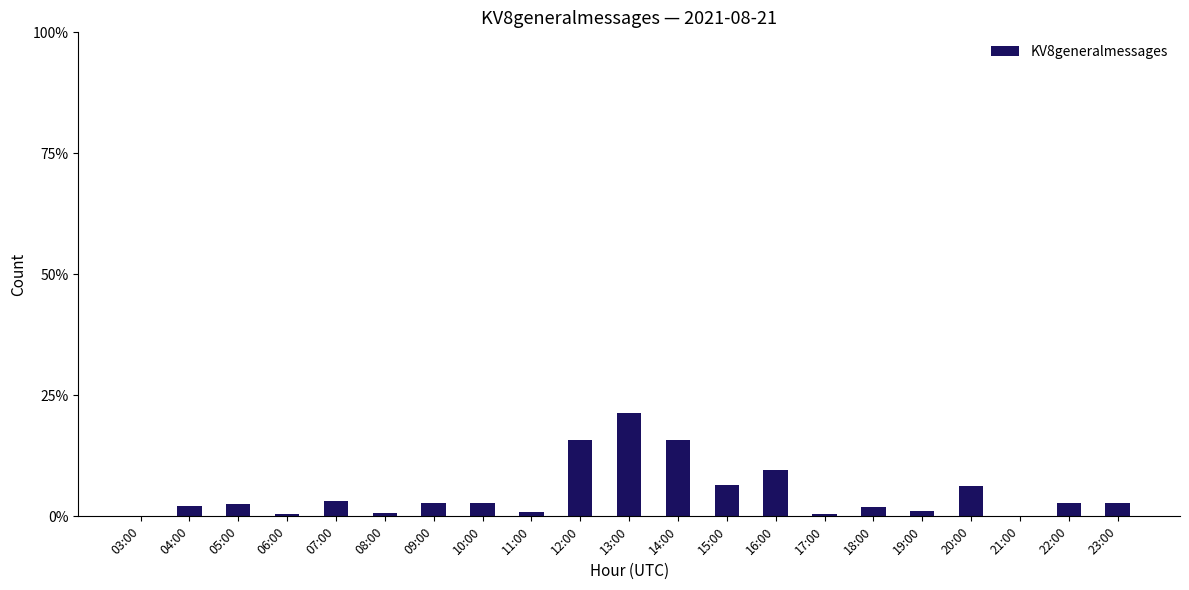

What is the difference between the second highest and minimum values?

0.2